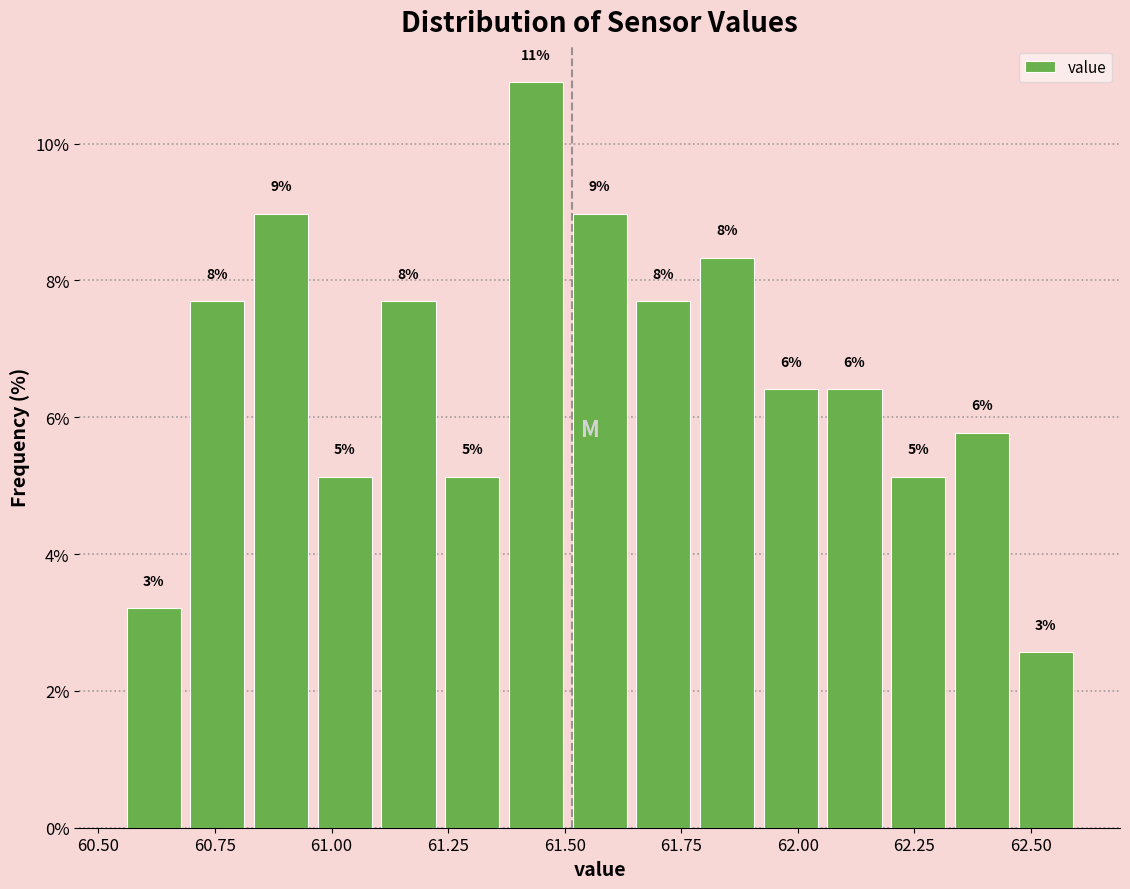

Read against the x-axis, roughly where is the centre of the tallest bar?

61.45